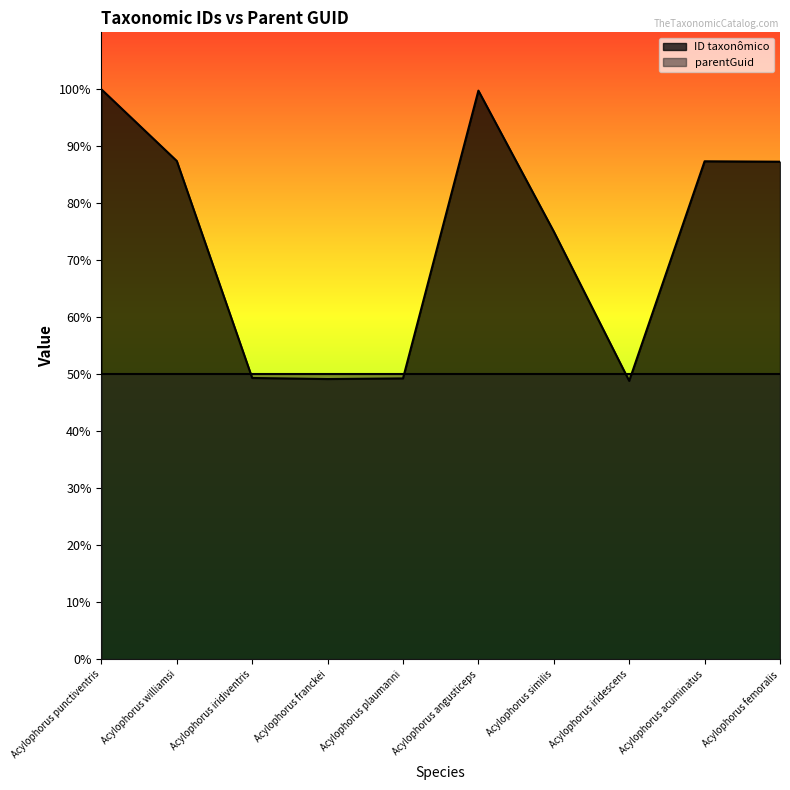

At which category does the chart reach its minimum across all series?

Acylophorus iridescens